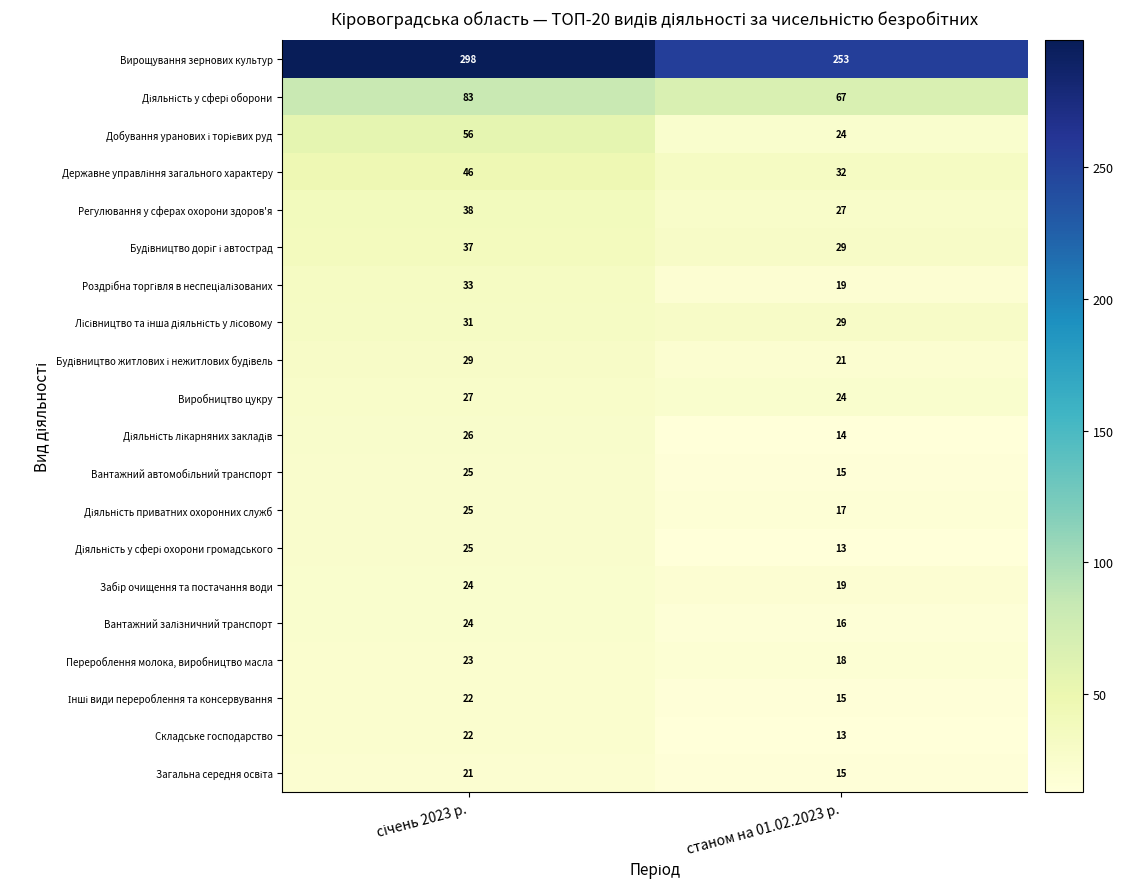

Which series has the largest total across all categories?

Вирощування зернових культур